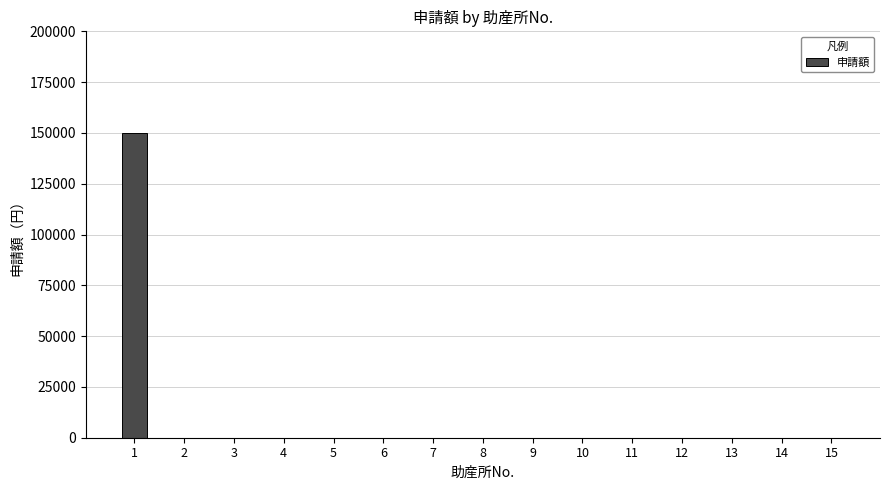

What is the difference between the values at 1 and 6?

150000